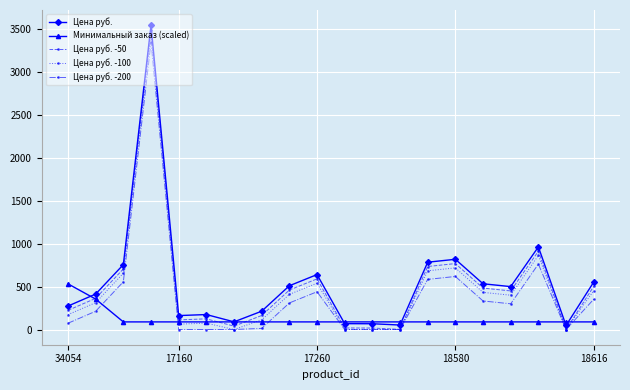

True or false: Цена руб. -200 and Цена руб. cross at least once.

False